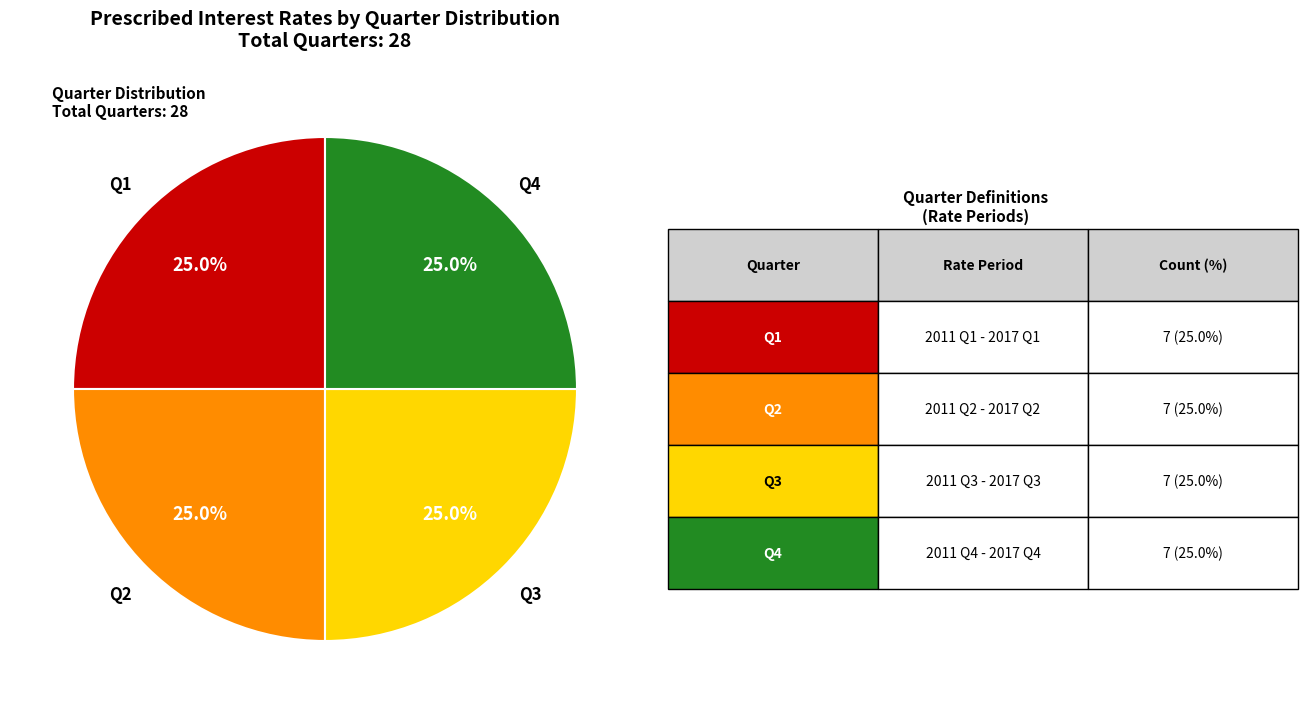

Is there a majority slice in this chart?

No